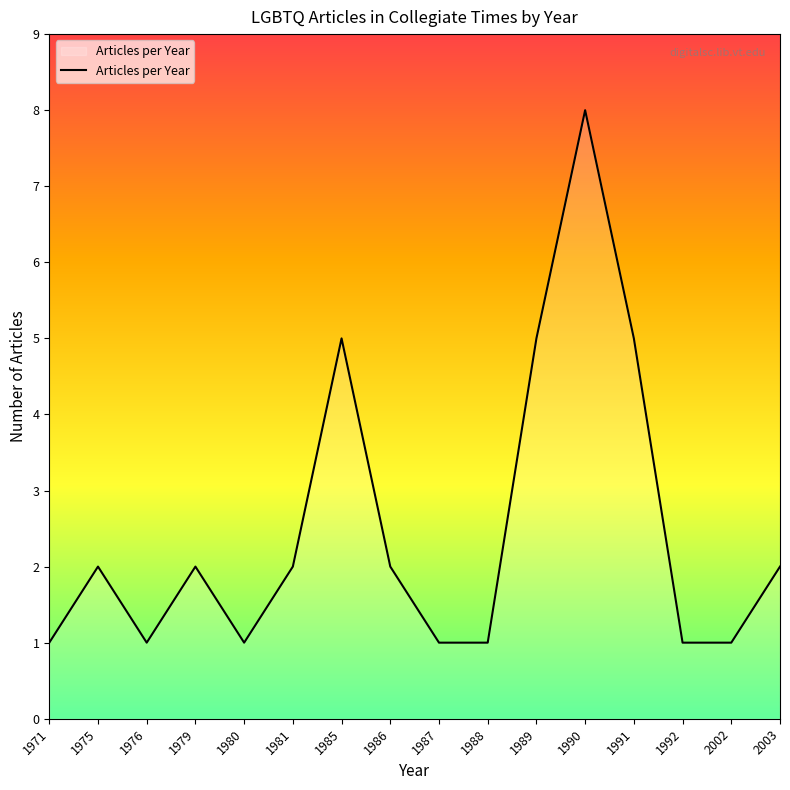

What is the minimum value shown in the chart?

1